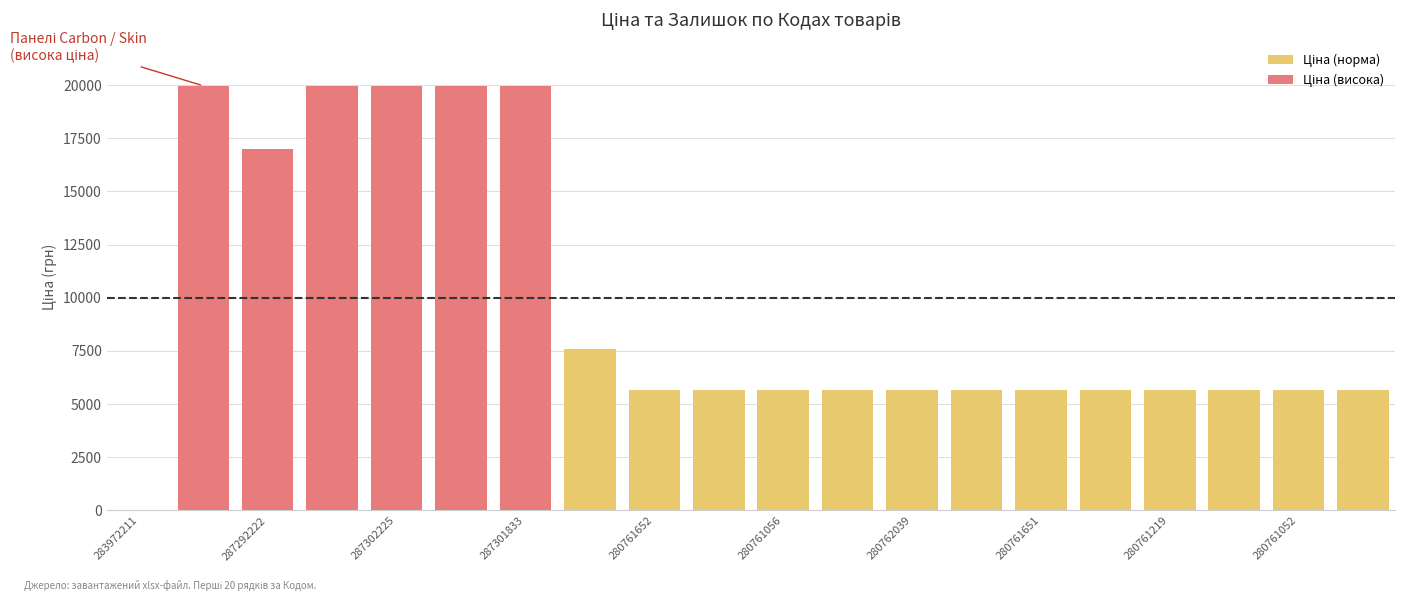

Reading left to right, what are all the values shown in this chart?

Ціна: 283972211=32.0	287302223=19964.2	287292222=16976.3	287302226=19964.2	287302225=19964.2	287302224=19964.2	287301833=19964.2	284392211=7596.5	280761652=5673.8	280761644=5673.8	280761056=5673.8	280761054=5673.8	280762039=5673.8	280761857=5673.8	280761651=5673.8	280761650=5673.8	280761219=5673.8	280761055=5673.8	280761052=5673.8	280761030=5673.8
Залишок: 283972211=360.0	287302223=7.0	287292222=5.0	287302226=0.0	287302225=0.0	287302224=3.0	287301833=0.0	284392211=44.0	280761652=42.0	280761644=113.0	280761056=270.0	280761054=190.0	280762039=99.0	280761857=250.0	280761651=440.0	280761650=220.0	280761219=182.0	280761055=177.0	280761052=150.0	280761030=396.0